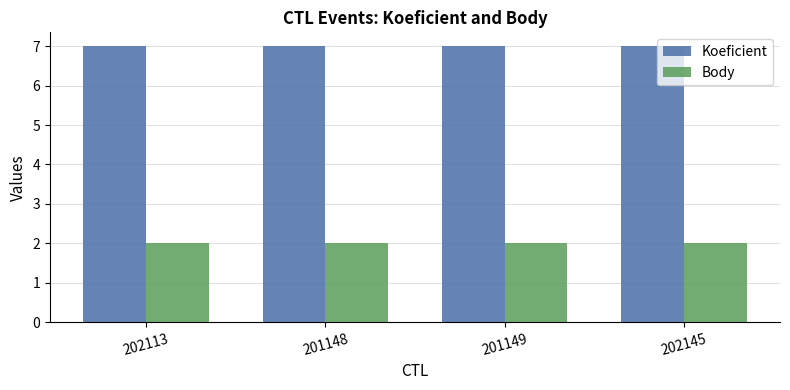

The Body series shows 3 at 202145. True or false?

False